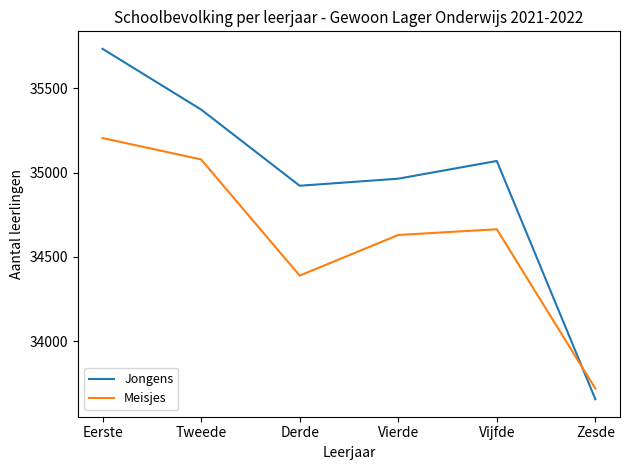

List the labels in order of Jongens value, largest first.

Eerste, Tweede, Vijfde, Vierde, Derde, Zesde